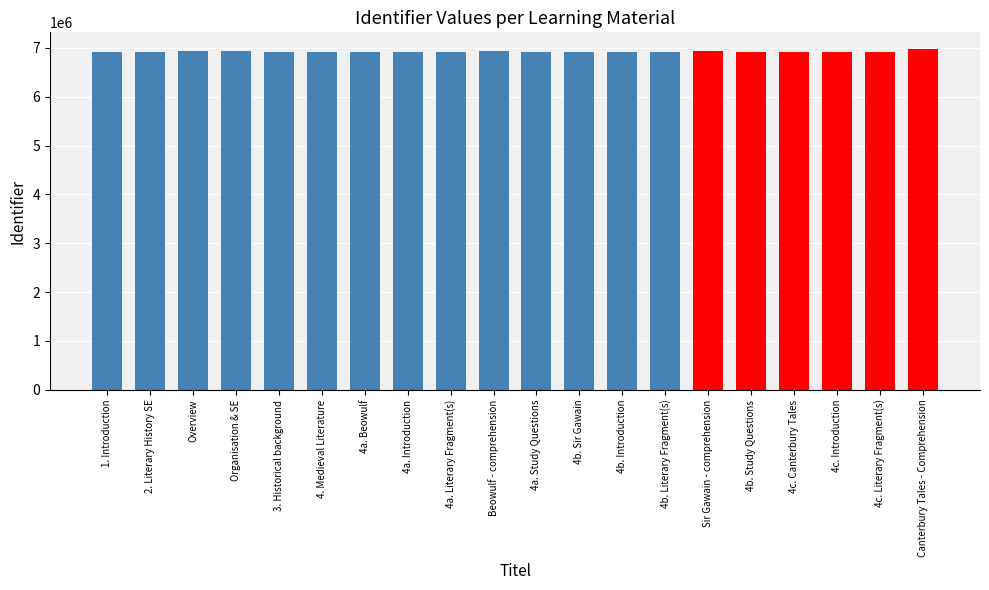

What is the greatest value displayed?

6968103